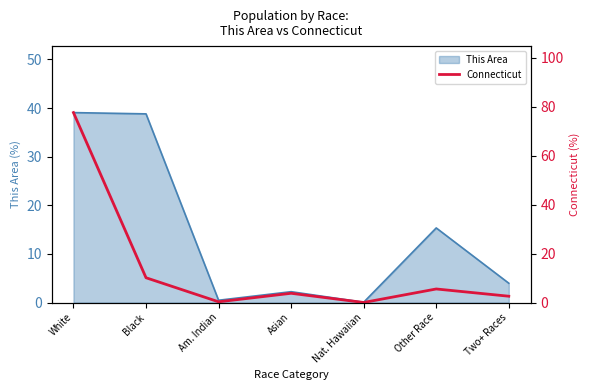

How many values are below 3?

3